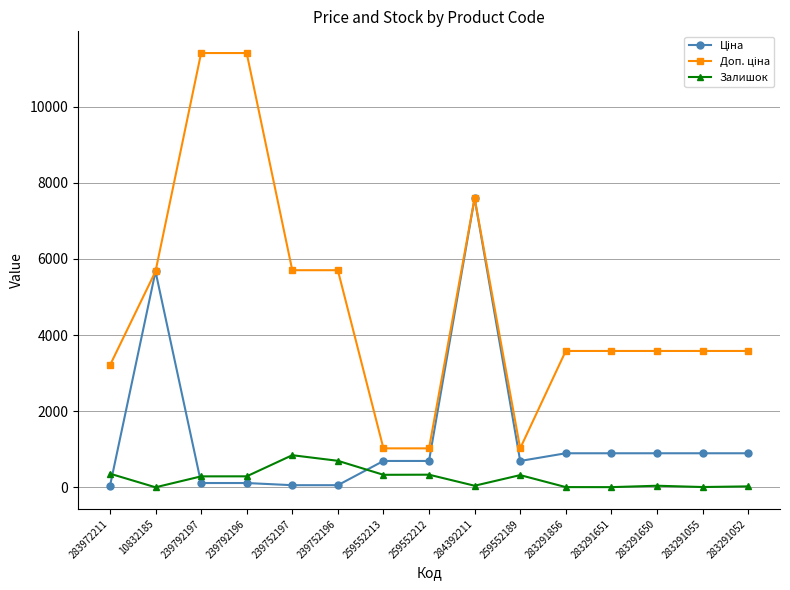

At which category is the sum across all series the highest?

284392211